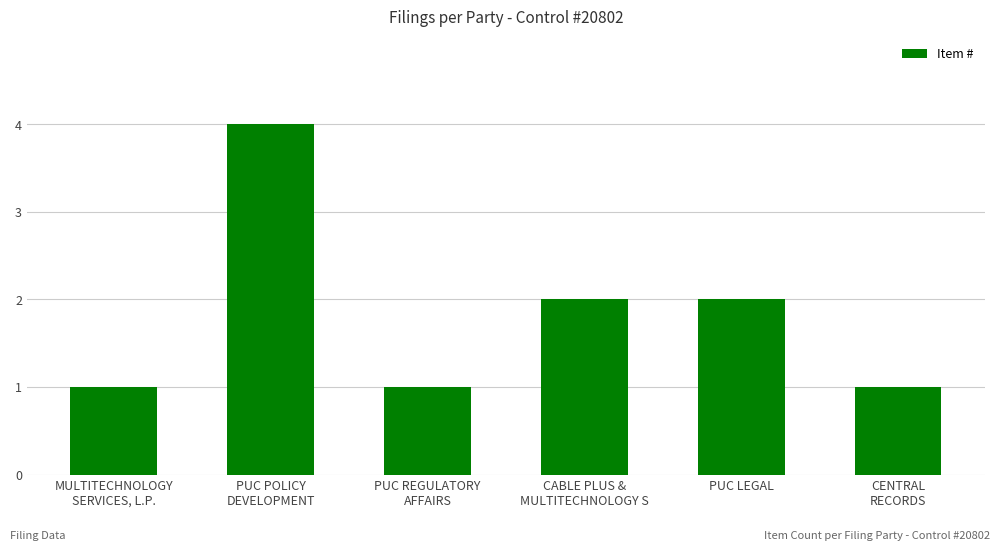

Count the values in the range 1 to 2.

5